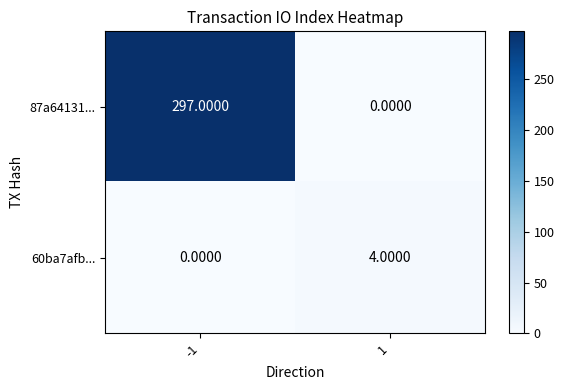

List the labels in order of 60ba7afb... value, largest first.

1, -1